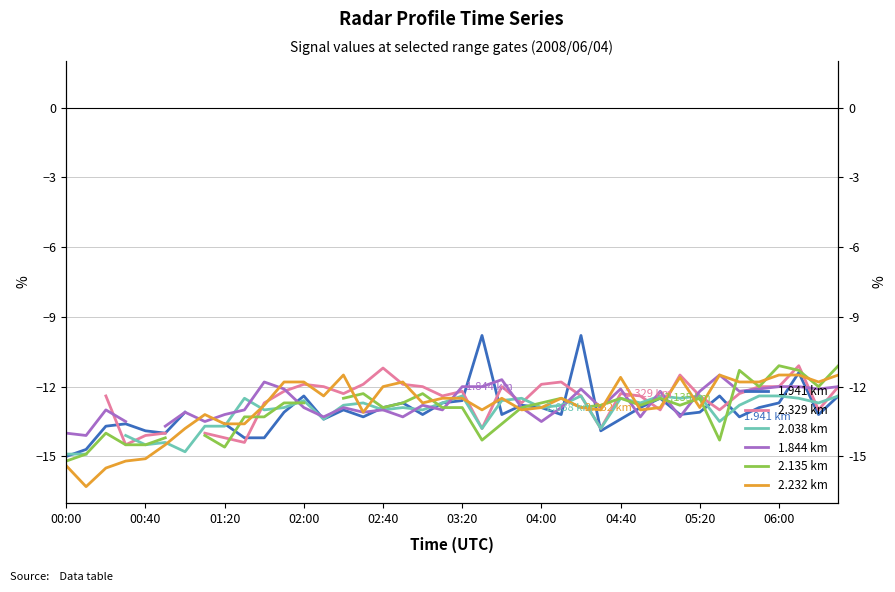

How many interior local valleys does the 2.135 km series have?

9